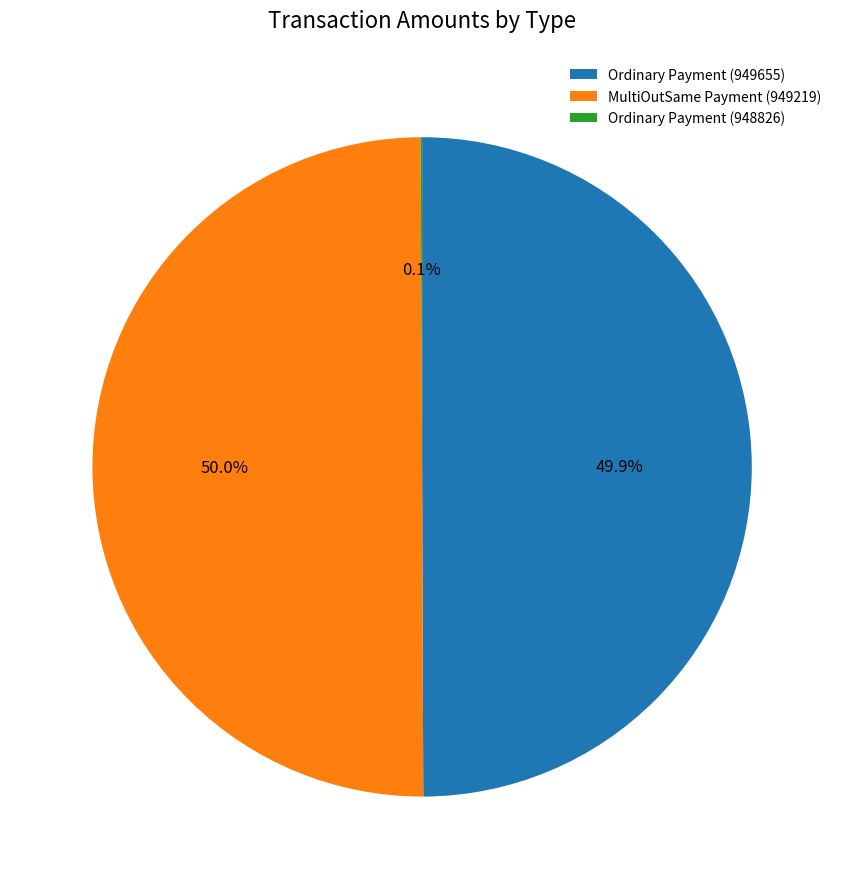

To the nearest percent, what is the average slice percentage?

33%